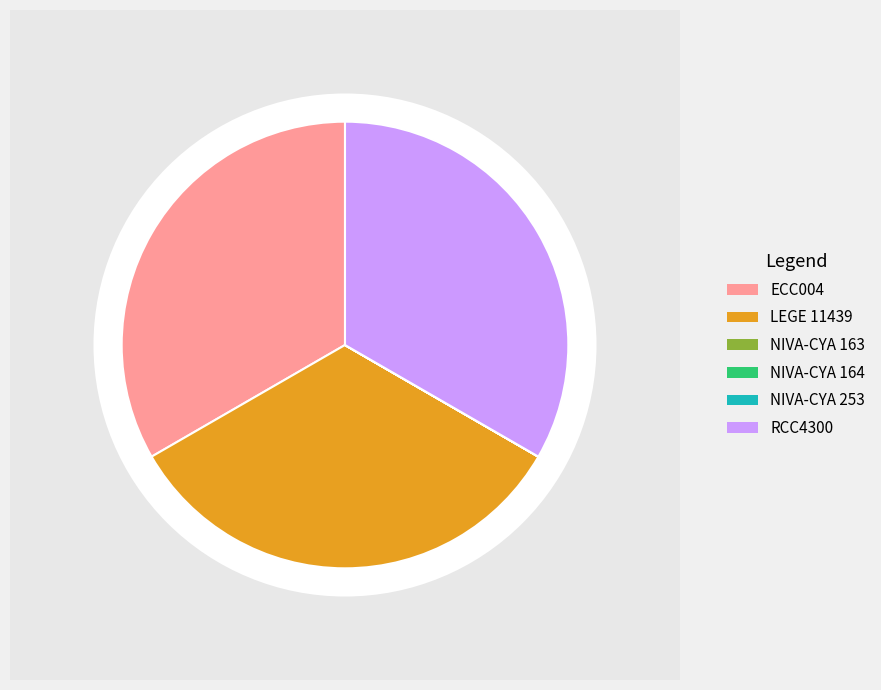

Rank the categories by value from lowest to highest.

NIVA-CYA 163, NIVA-CYA 164, NIVA-CYA 253, ECC004, LEGE 11439, RCC4300